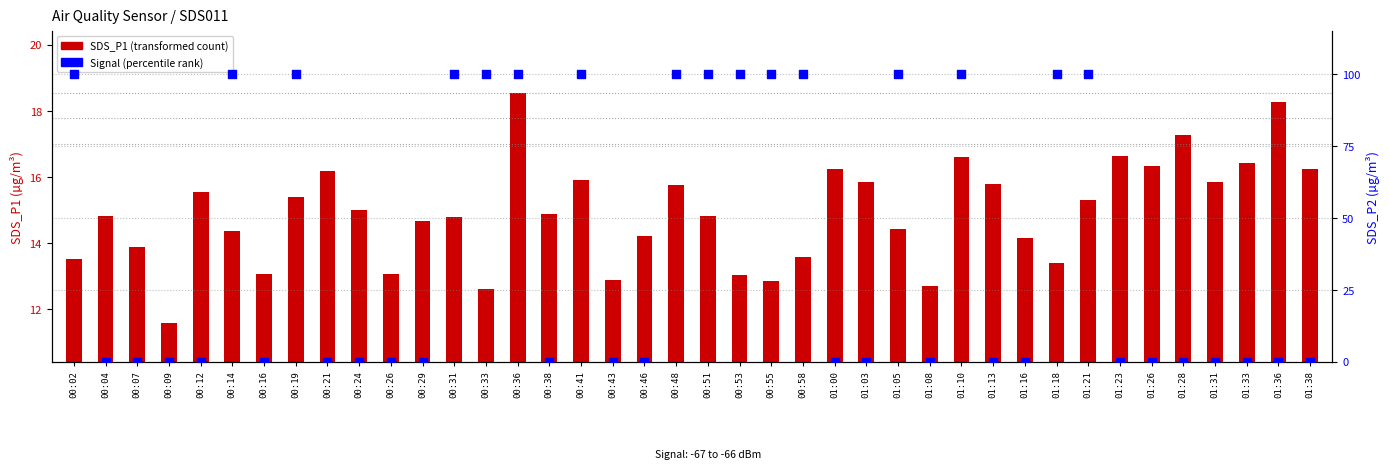

What is the total value across all series at 00:38?

14.9